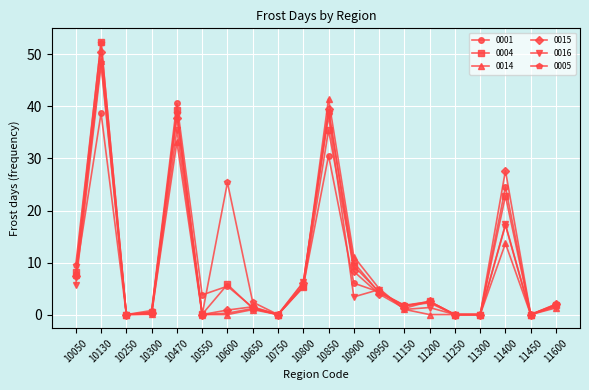

What is the difference between the highest and lowest values at 10050?

3.8